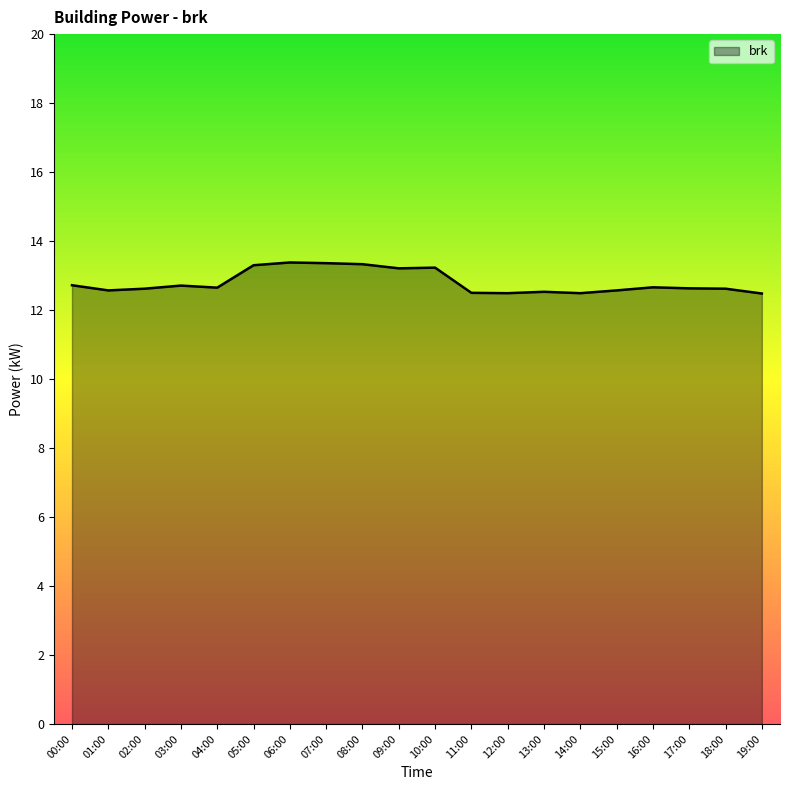

What is the difference between the maximum and minimum values?

0.9